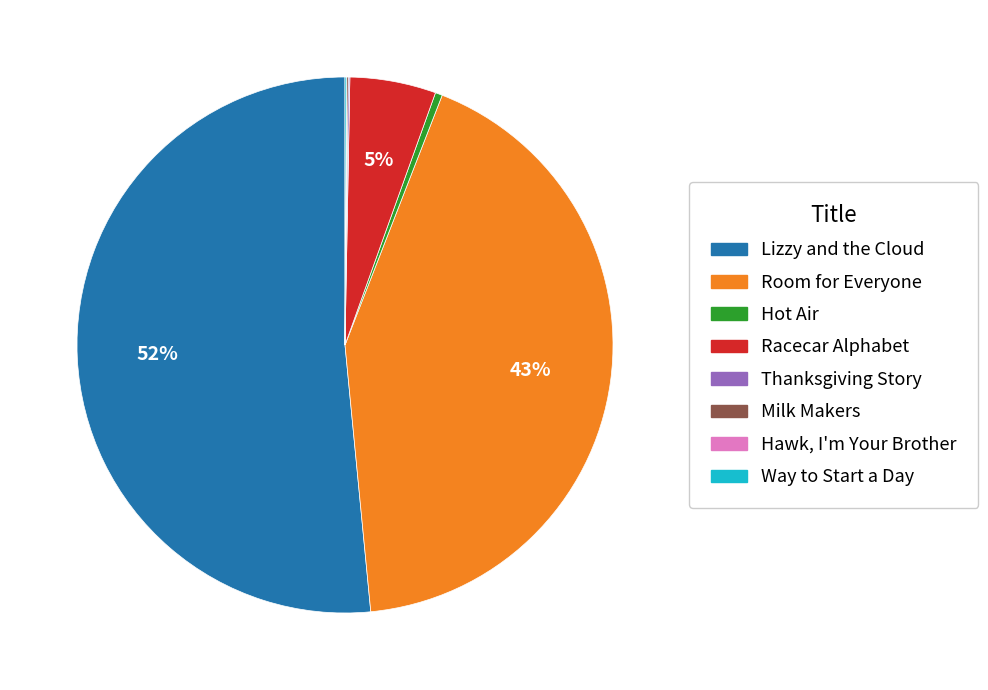

True or false: Room for Everyone accounts for 28% of the total.

False